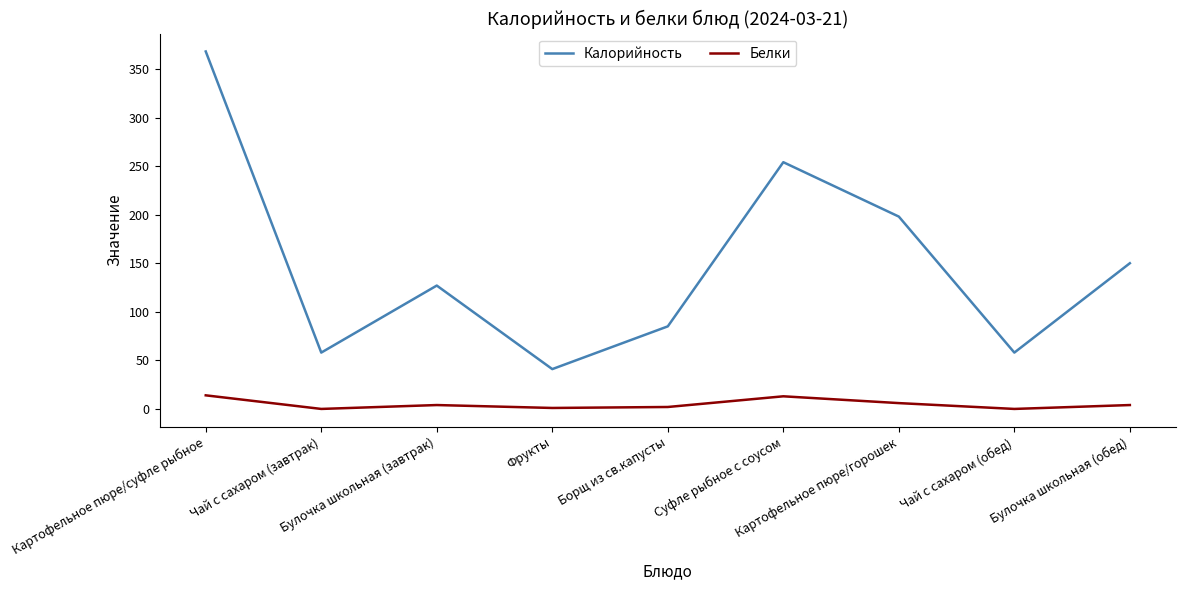

What is the total value across all series at Суфле рыбное с соусом?

267